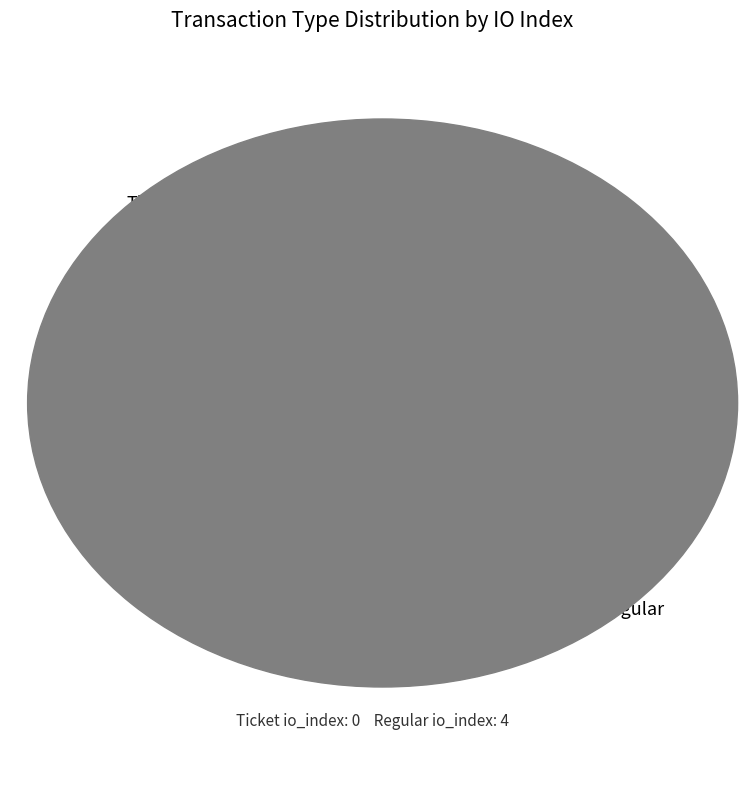

To the nearest percent, what is the difference between the Regular and Ticket slice percentages?

100%